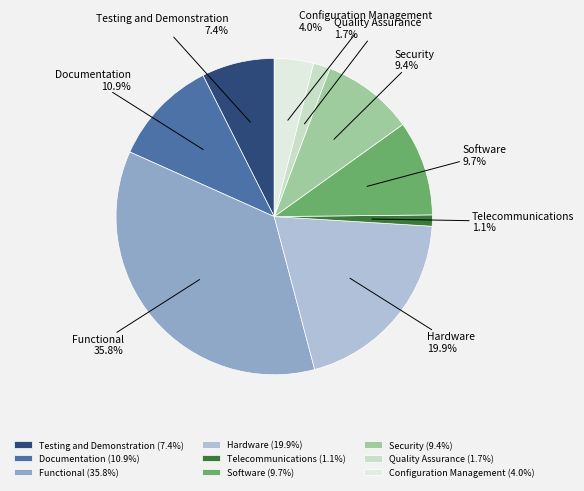

Which has a higher value, Hardware or Functional?

Functional